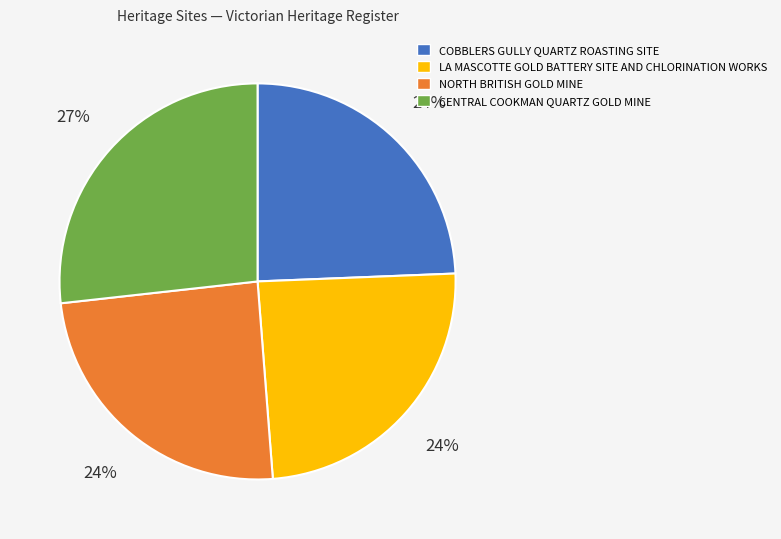

Between LA MASCOTTE GOLD BATTERY SITE AND CHLORINATION WORKS and CENTRAL COOKMAN QUARTZ GOLD MINE, which is larger?

CENTRAL COOKMAN QUARTZ GOLD MINE